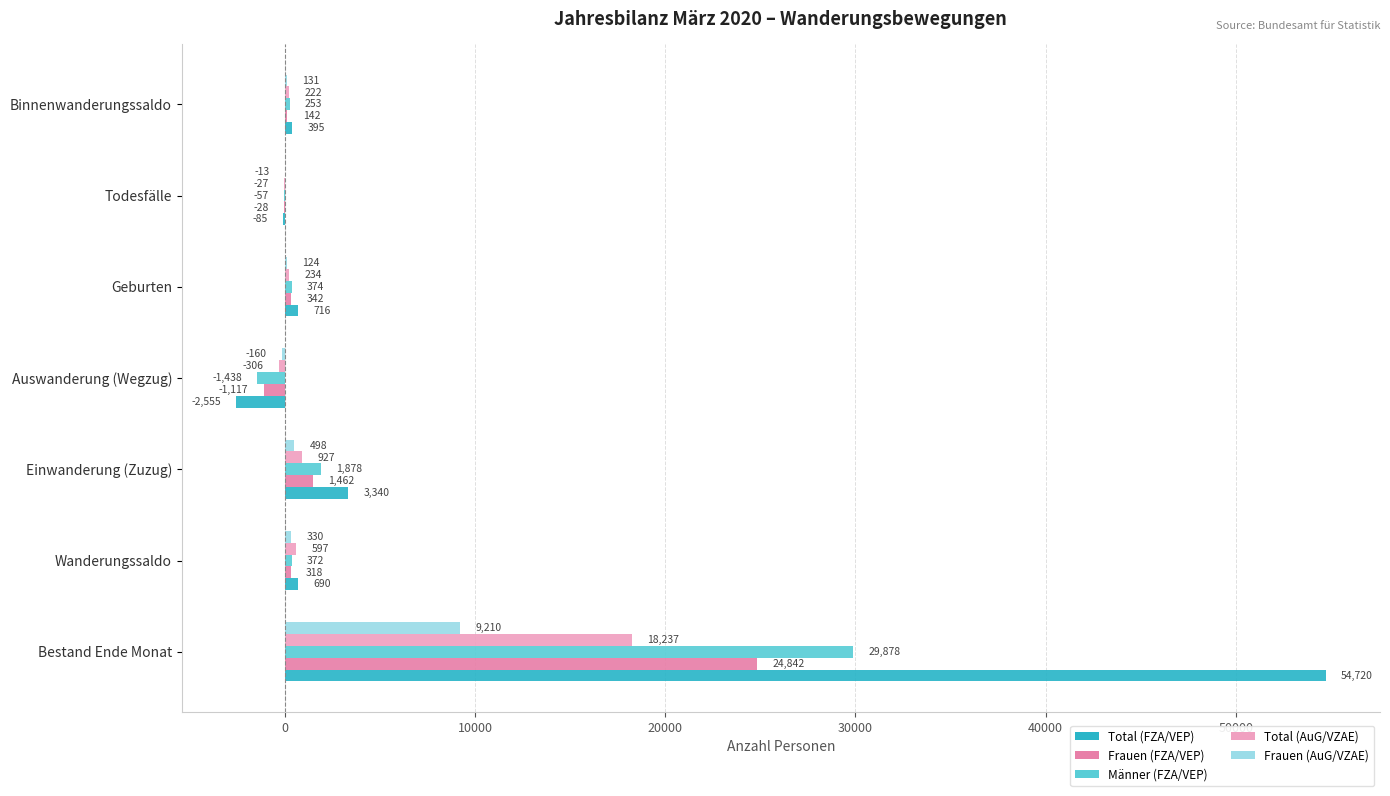

Between Bestand Ende Monat and Binnenwanderungssaldo, which series saw the biggest shift?

Total (FZA/VEP)